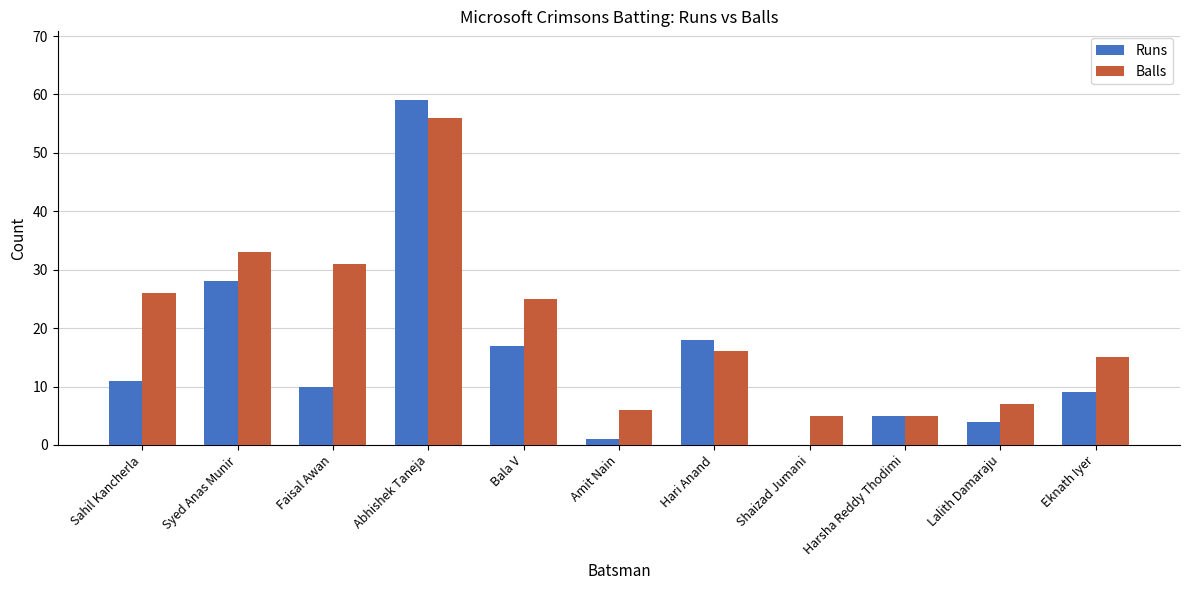

What value does the Runs series have at Harsha Reddy Thodimi?

5